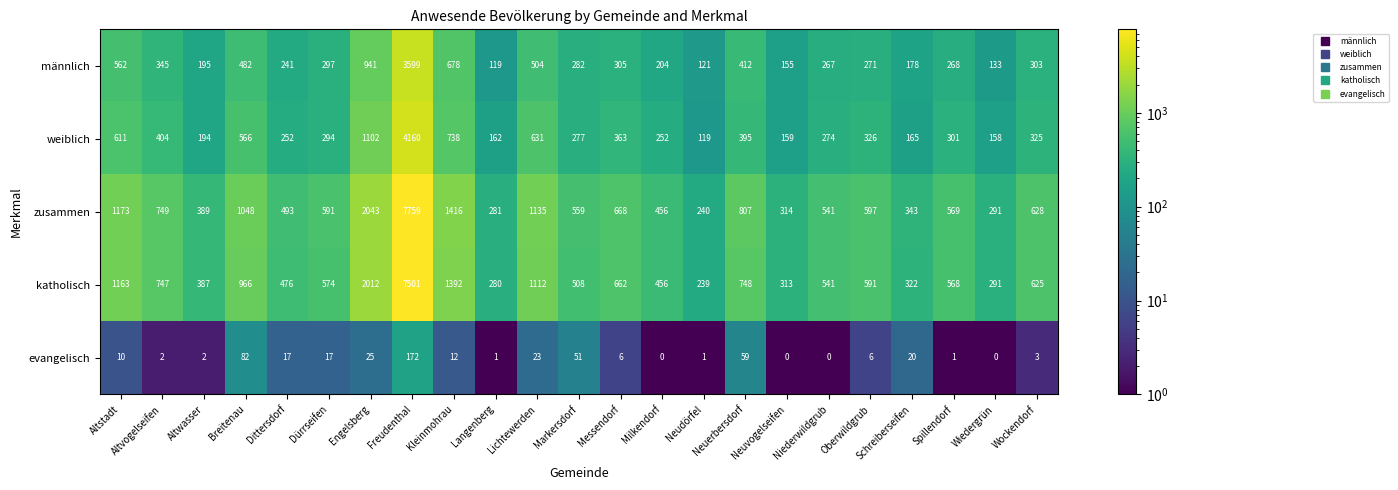

What is the difference between the zusammen values at Oberwildgrub and Spillendorf?

28